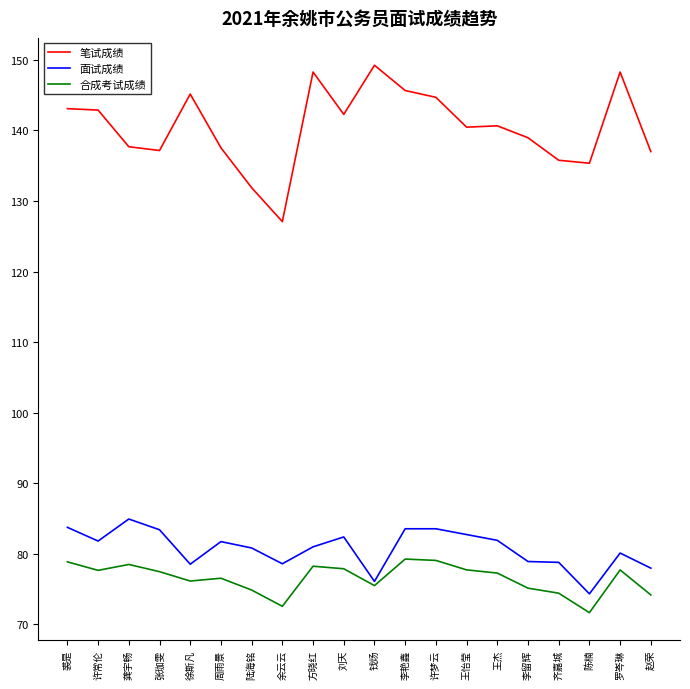

How many lines are shown in the chart?

3